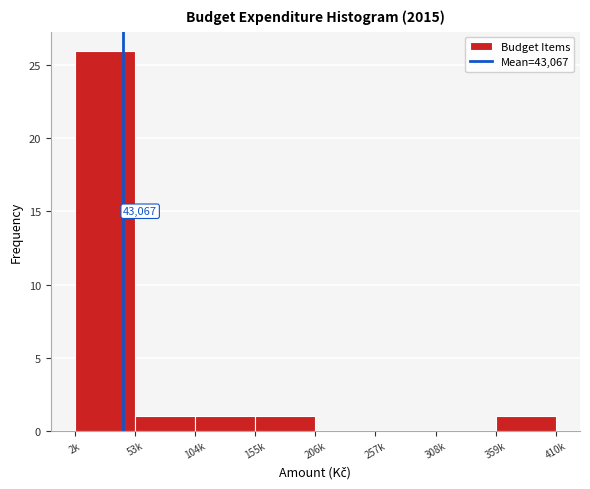

Reading right to left, what are all the values shown in this chart?

359k=1	308k=0	257k=0	206k=0	155k=1	104k=1	53k=1	2k=26